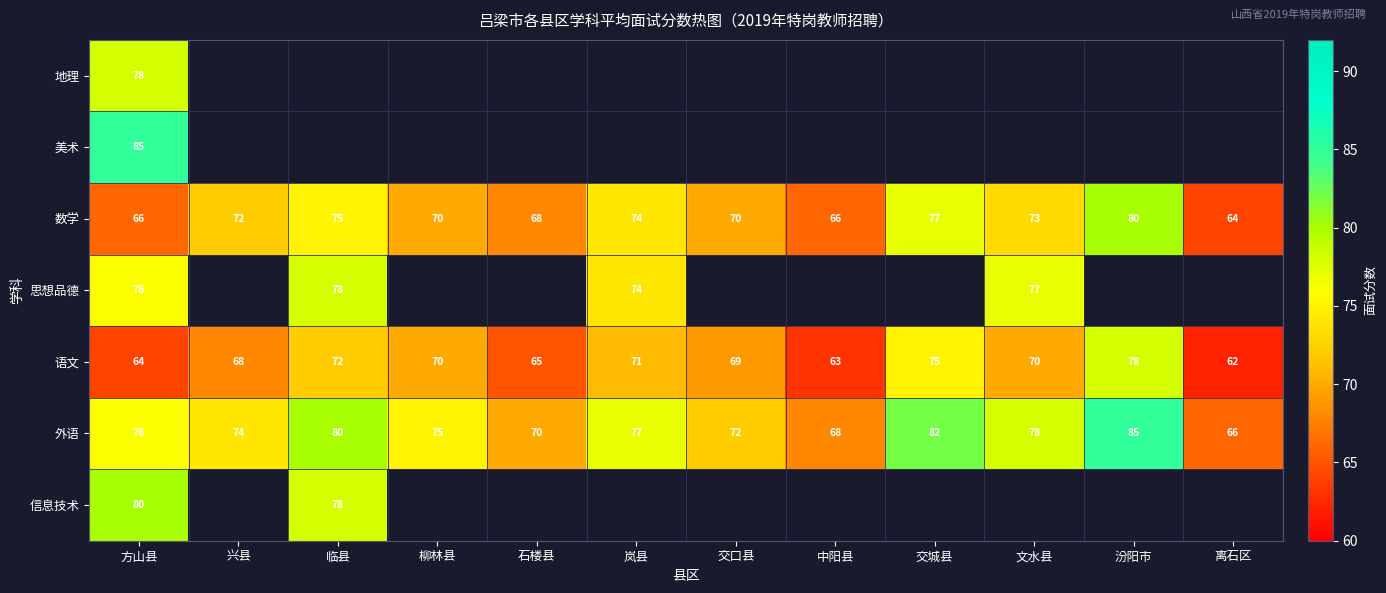

The 数学 series shows 74 at 岚县. True or false?

True